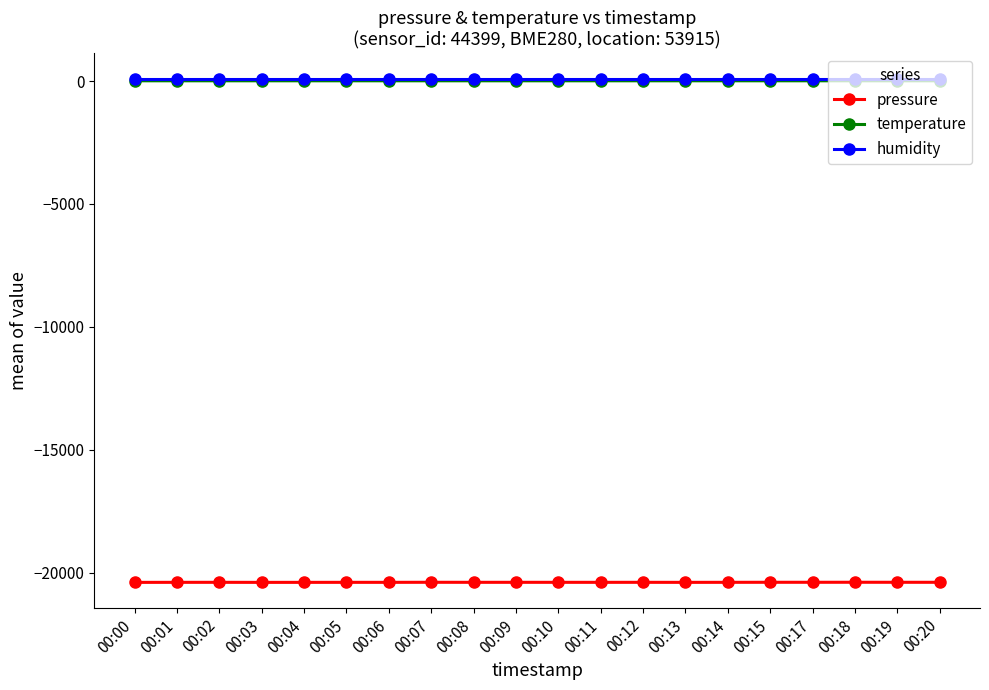

Is the value of pressure at 00:18 greater than the value of temperature at 00:14?

No